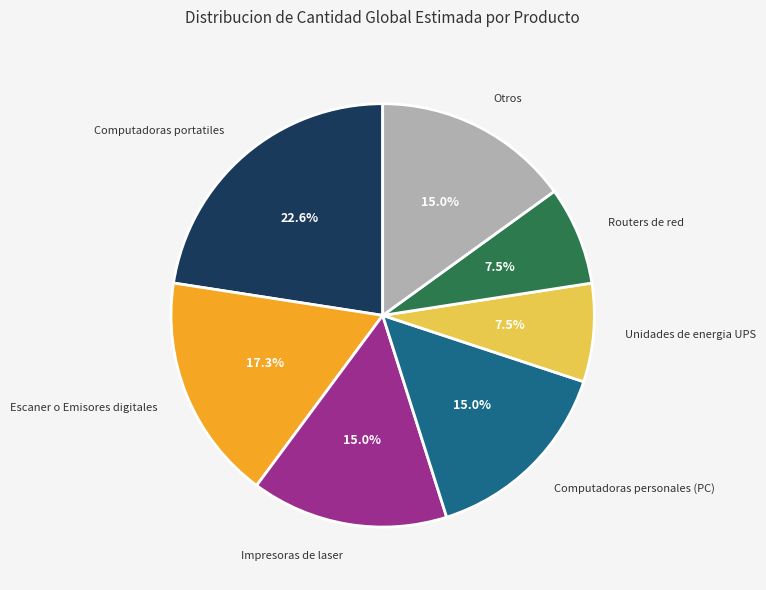

How many slices are in this pie chart?

7